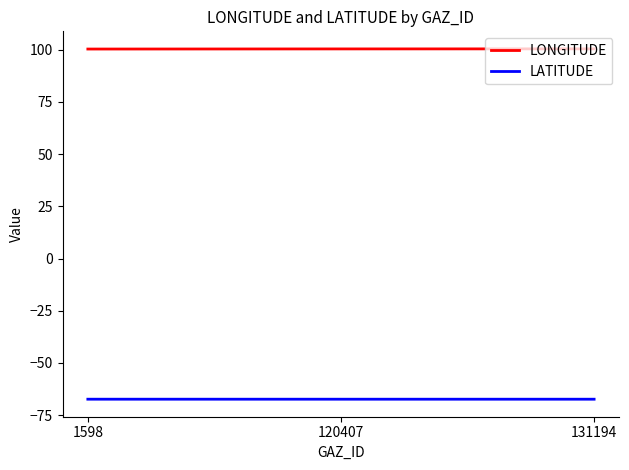

Does the chart have visible grid lines?

No